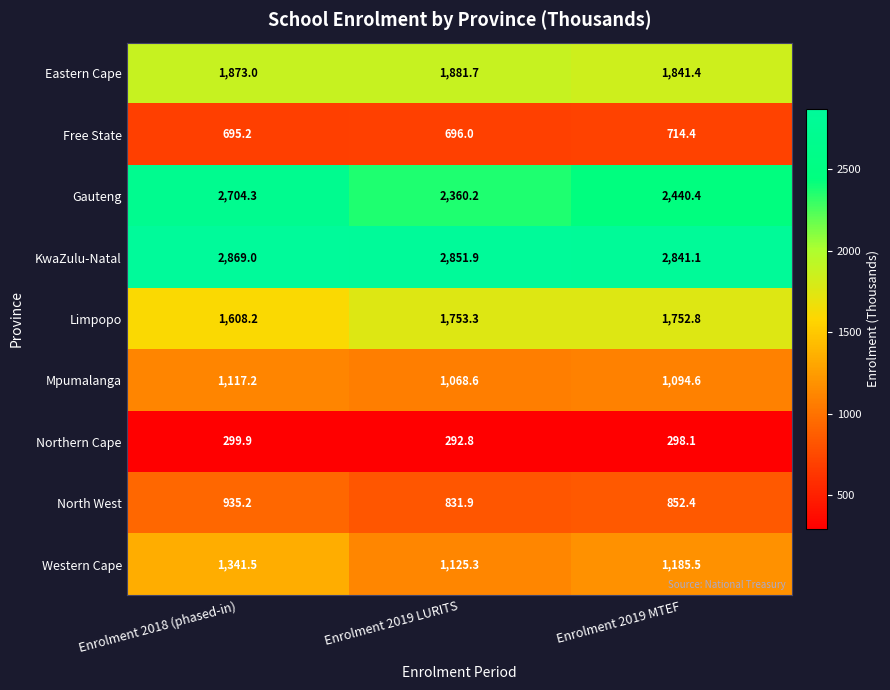

What is the difference between the Northern Cape values at Enrolment 2018 (phased-in) and Enrolment 2019 MTEF?

1.8